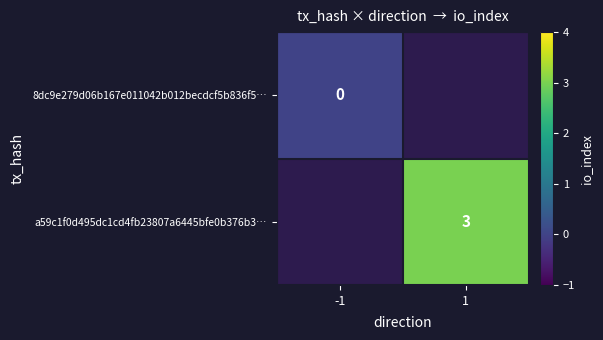

The a59c1f0d495dc1cd4fb23807a6445bfe0b376b3… series shows 3 at 1. True or false?

True